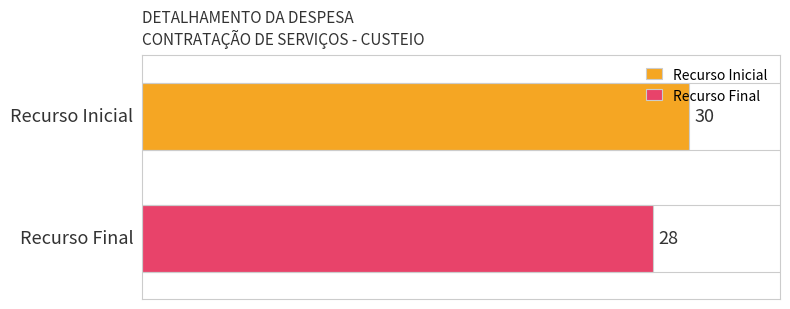

What is the minimum value for Recurso Final?

28